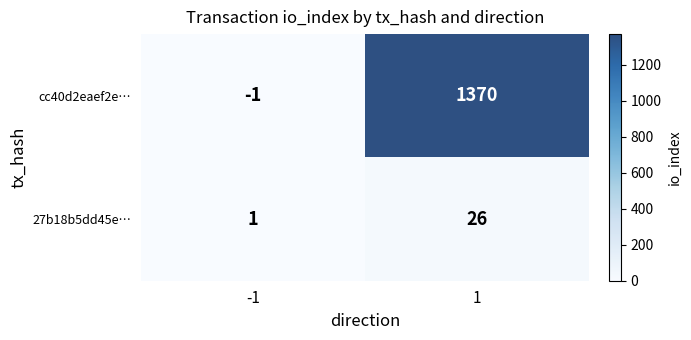

Rank the series by their maximum value, from lowest to highest.

27b18b5dd45e…, cc40d2eaef2e…